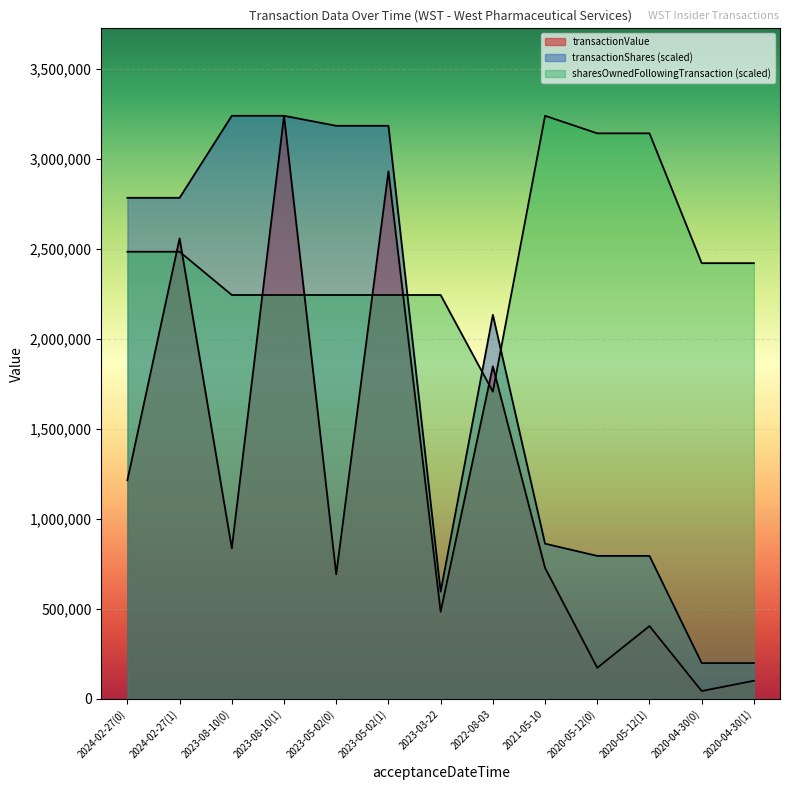

What is the sum of all transactionShares values?

24001065.8